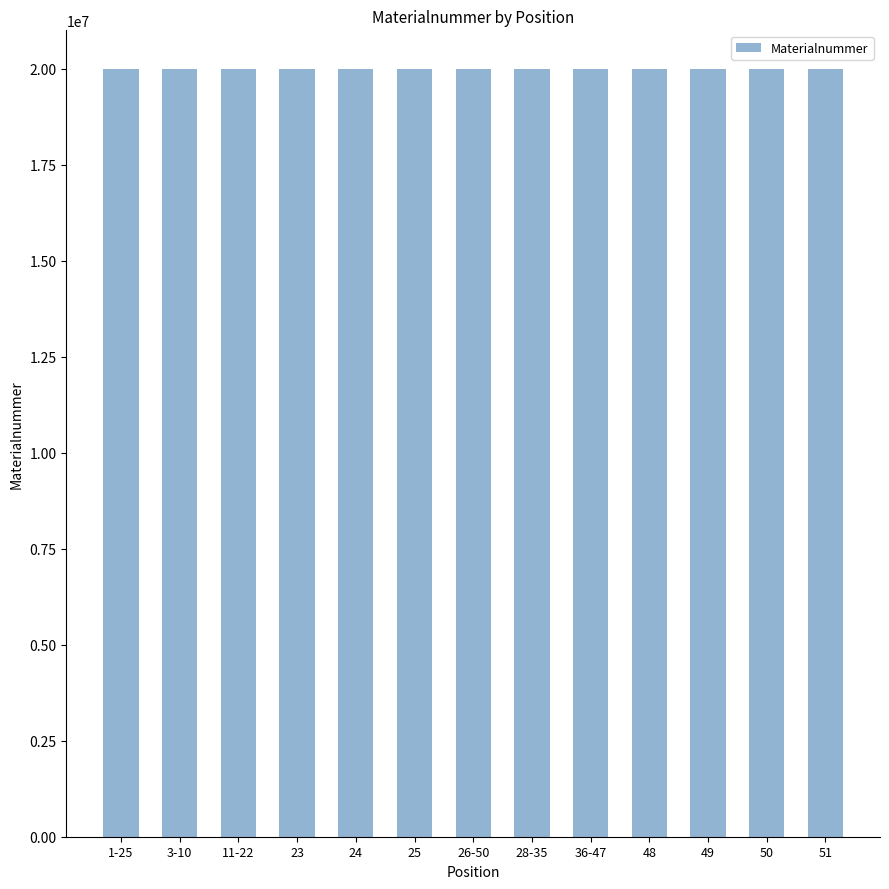

What is the maximum value shown in the chart?

20002266